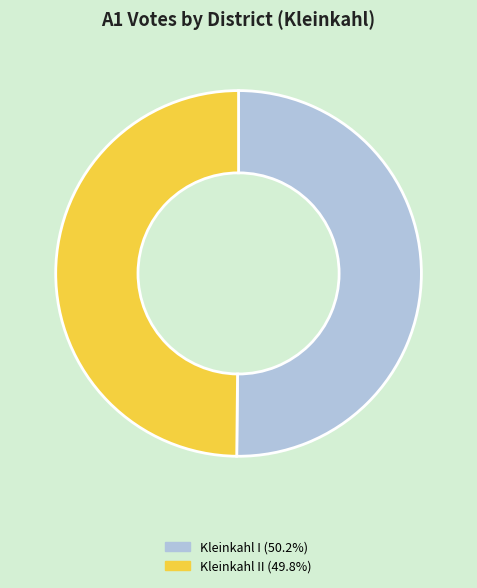

Count the number of slices in the pie.

2